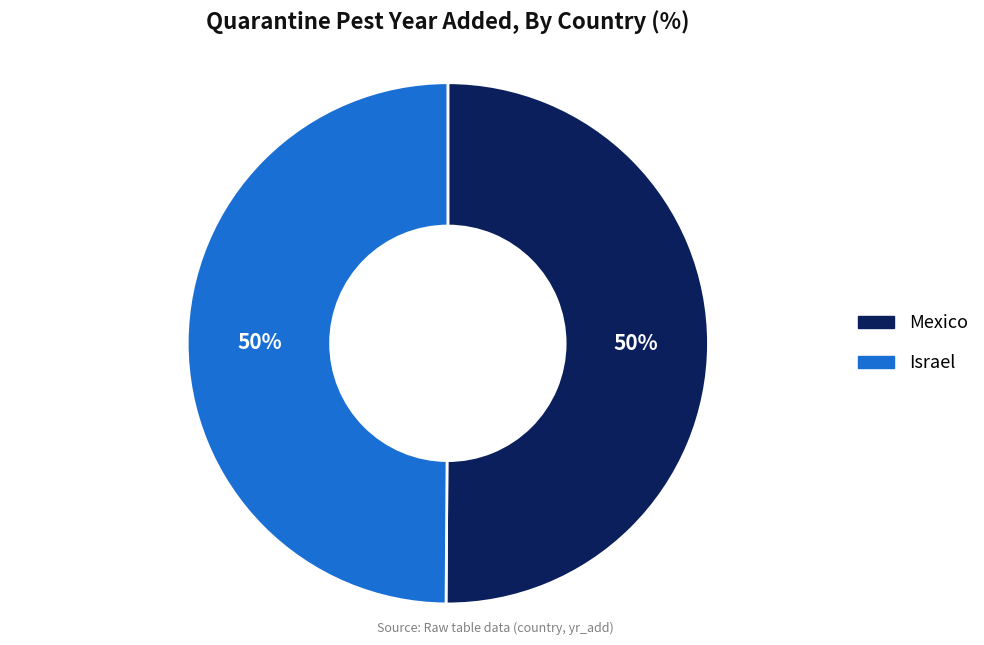

True or false: Mexico accounts for 59% of the total.

False